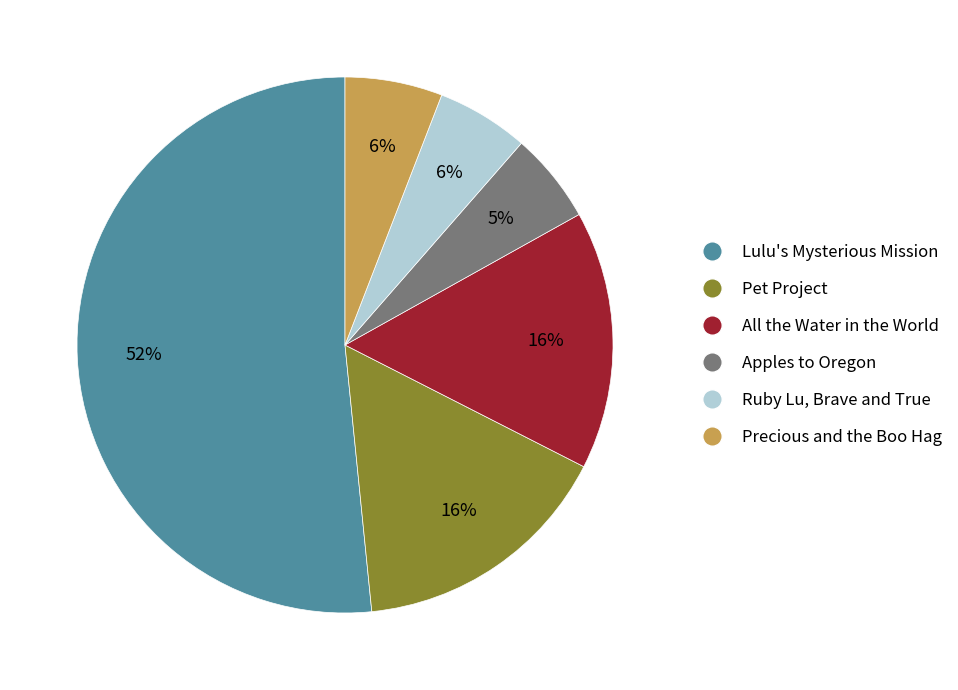

The All the Water in the World slice represents 10% of the pie. True or false?

False